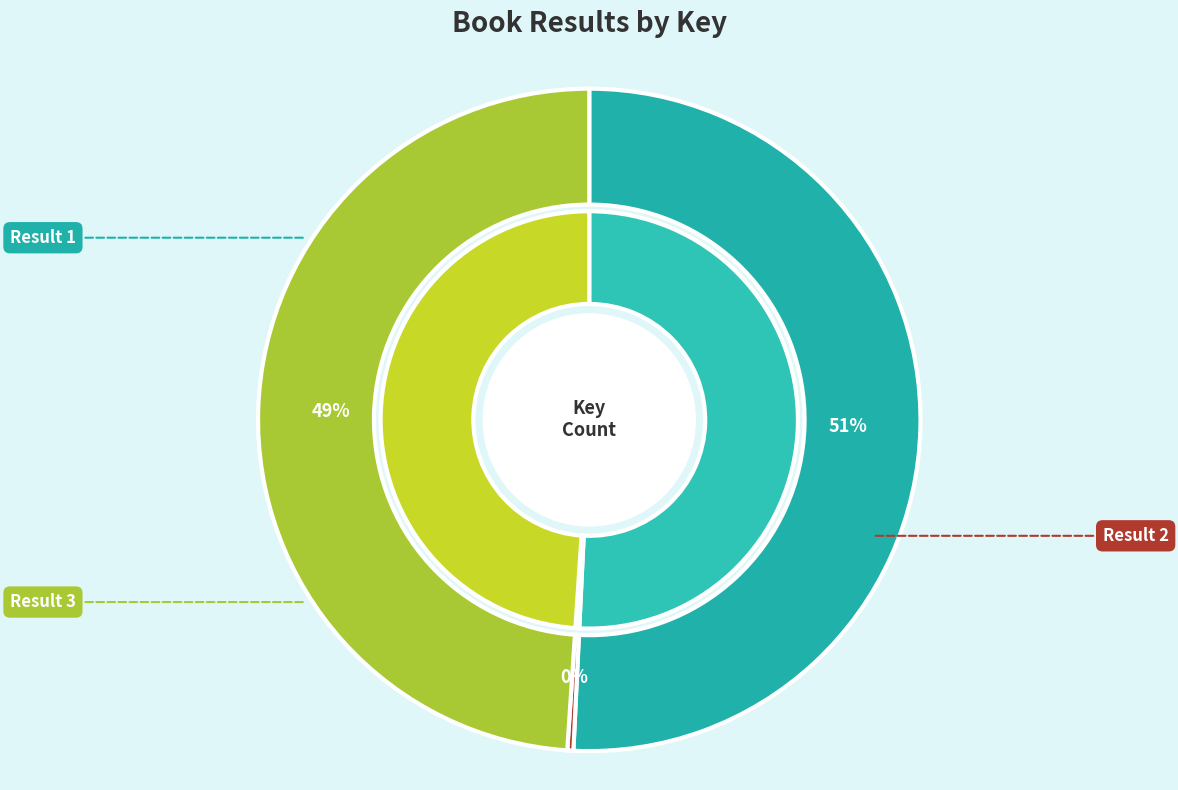

What percentage do Result 2 and Result 1 together represent?

51.1%